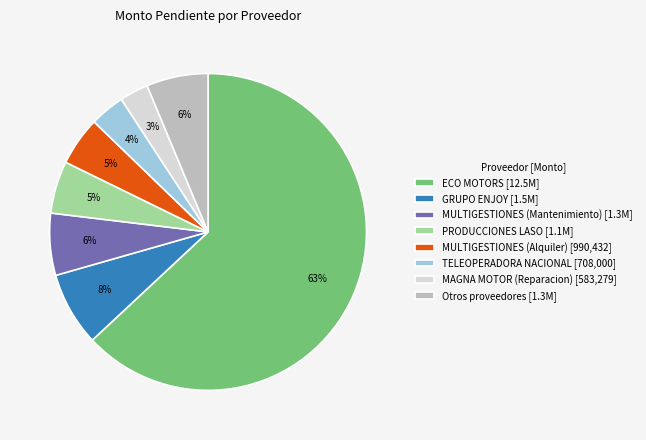

To the nearest percent, what is the average slice percentage?

12%